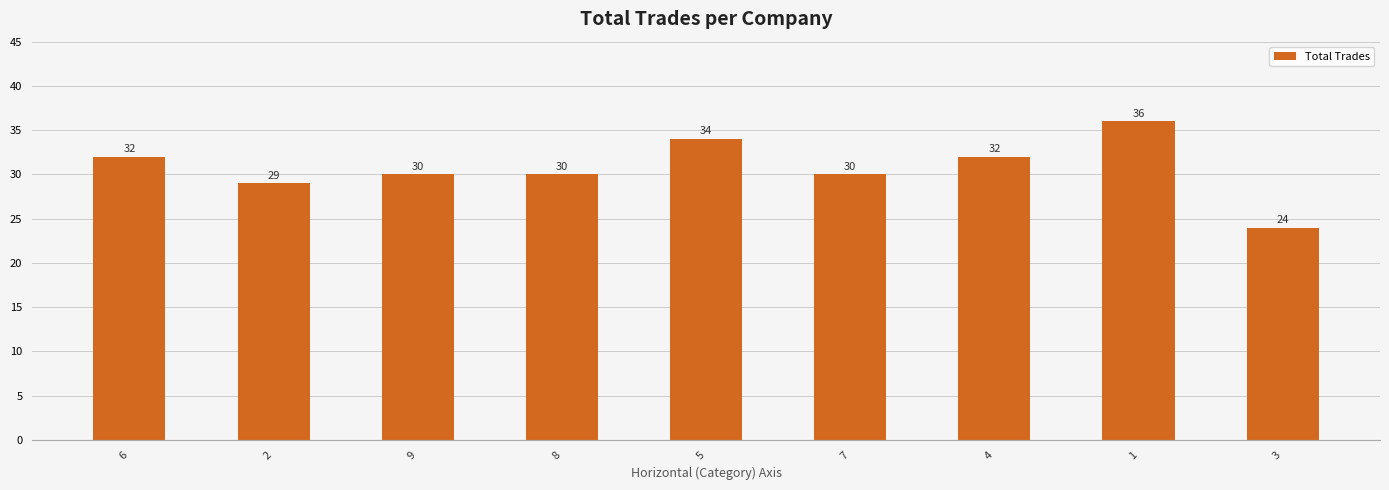

Which label corresponds to the smallest value in the chart?

3